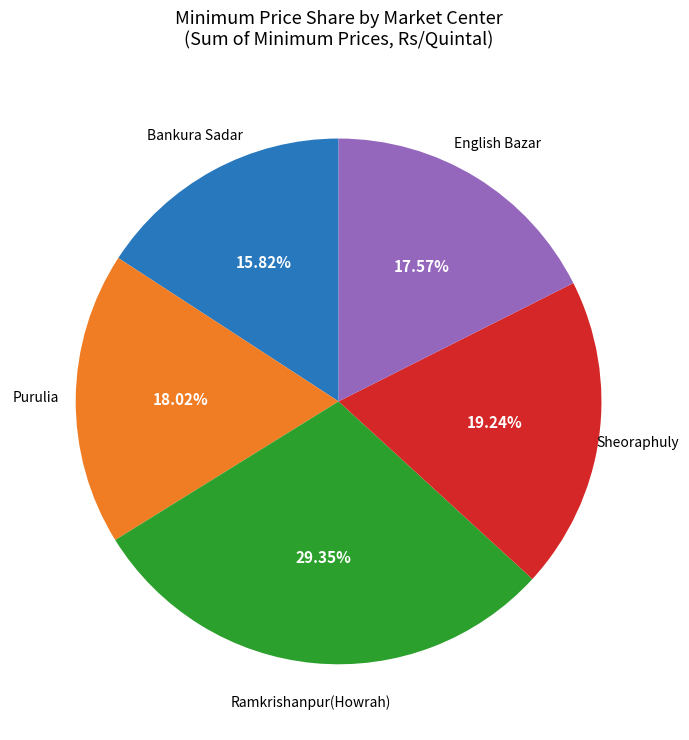

Which slice is the largest?

Ramkrishanpur(Howrah)